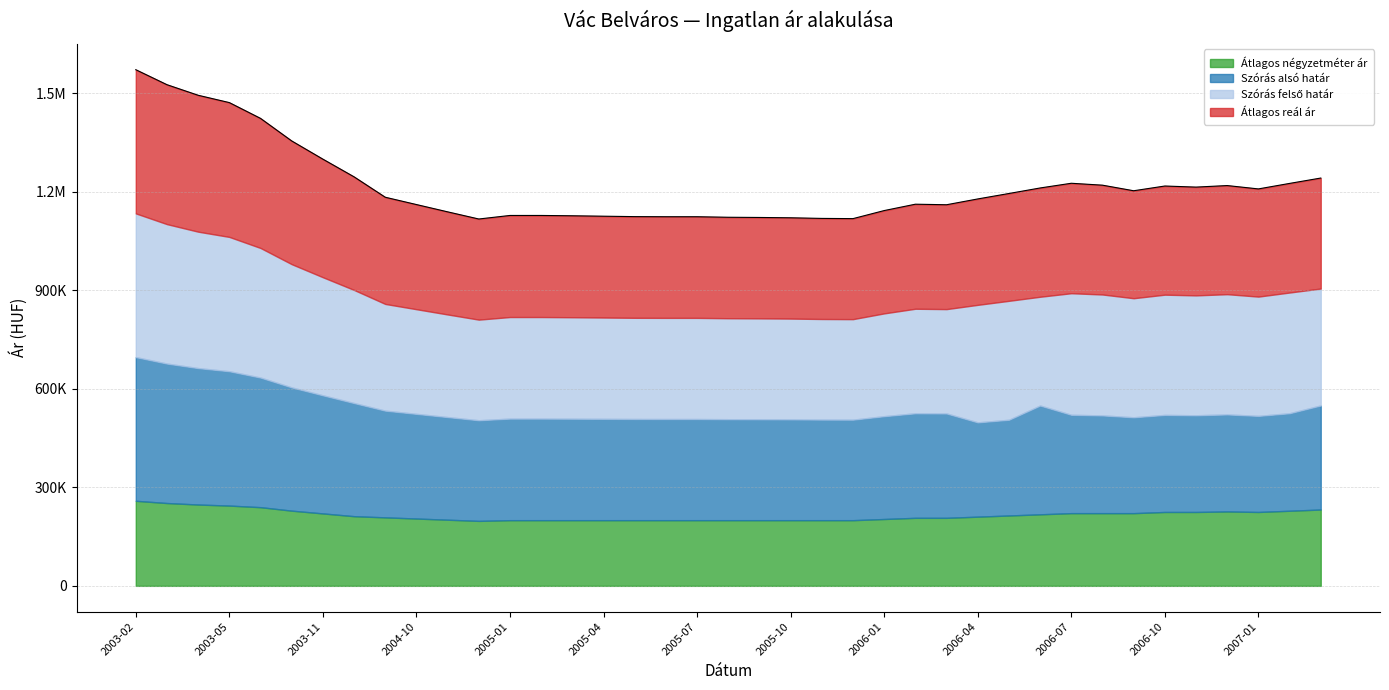

Between 2004-12 and 2006-10, which is larger?

2006-10